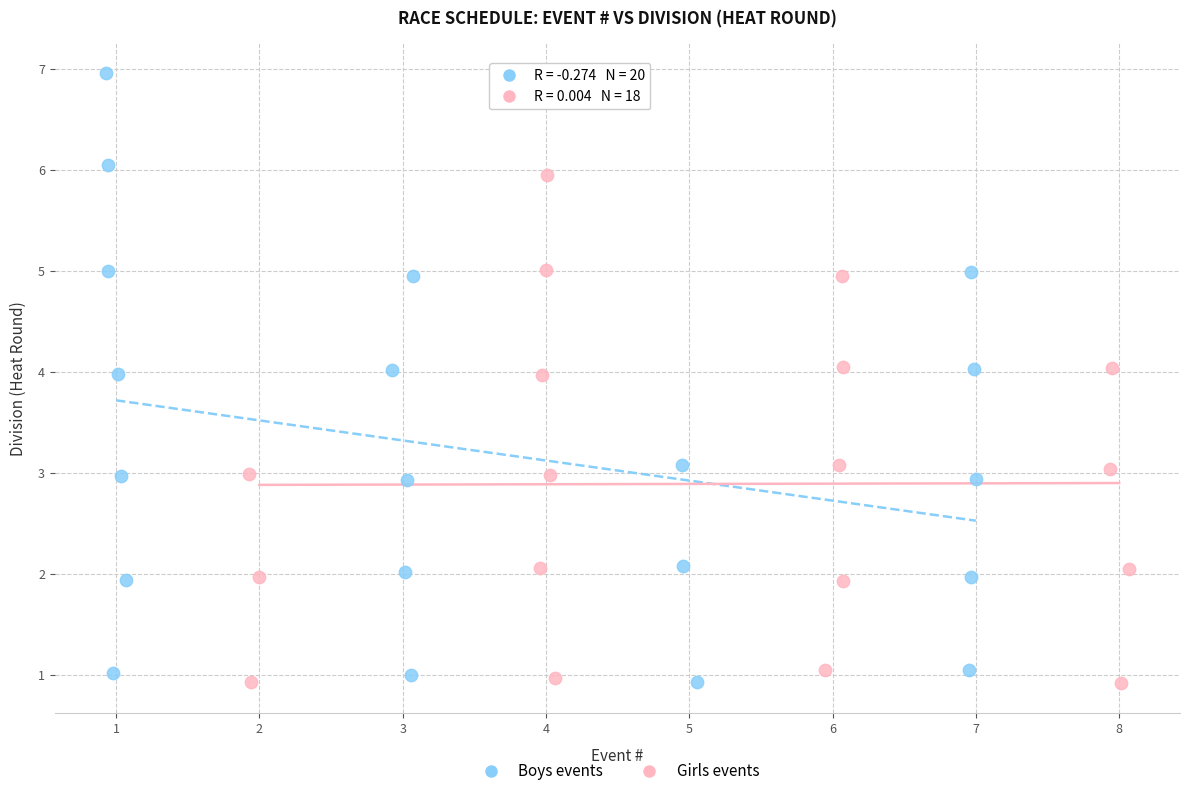

Which series has the largest Y range (max minus min)?

Boys events